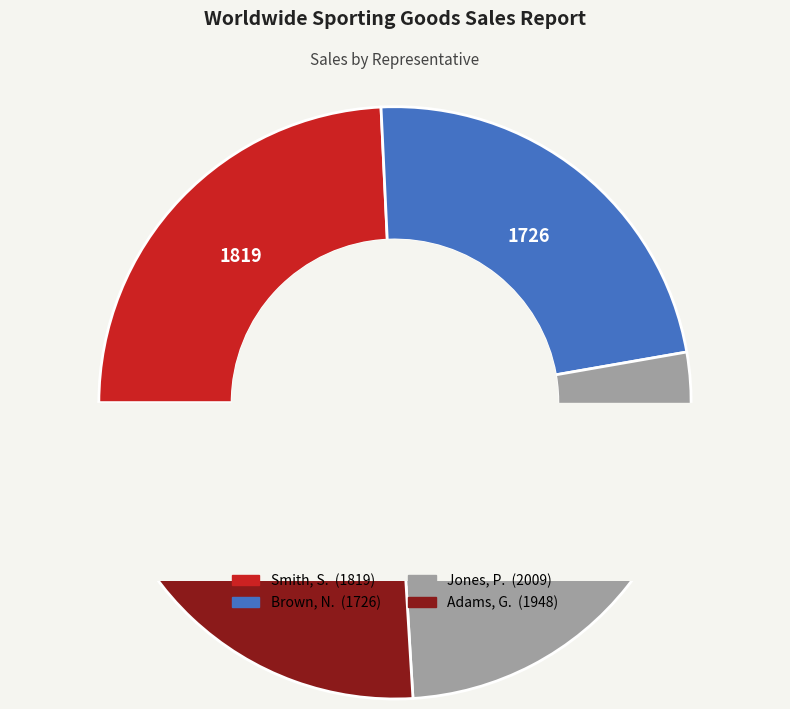

To the nearest percent, what percentage of the pie is Adams, G.?

26%